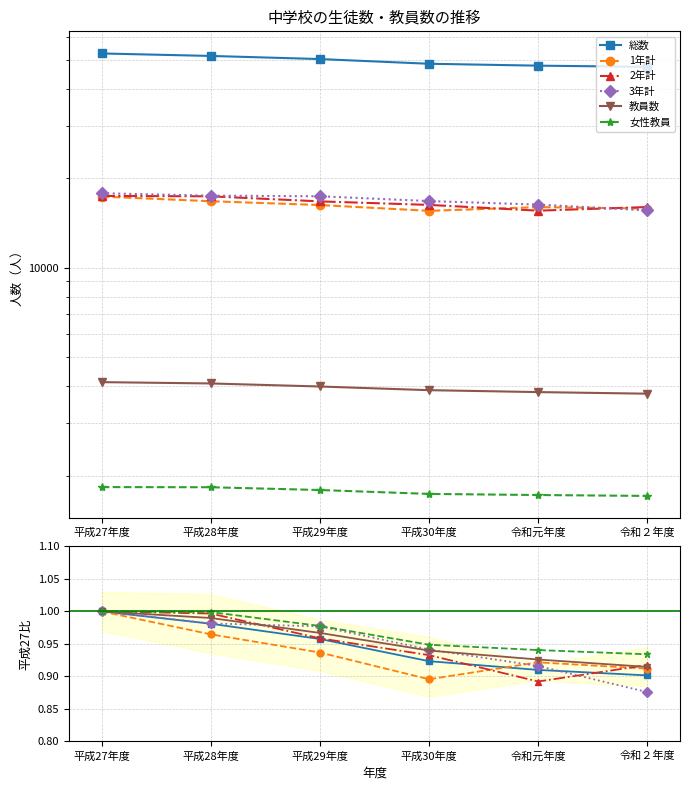

Where is 女性教員 nearest to the value 0?

令和２年度